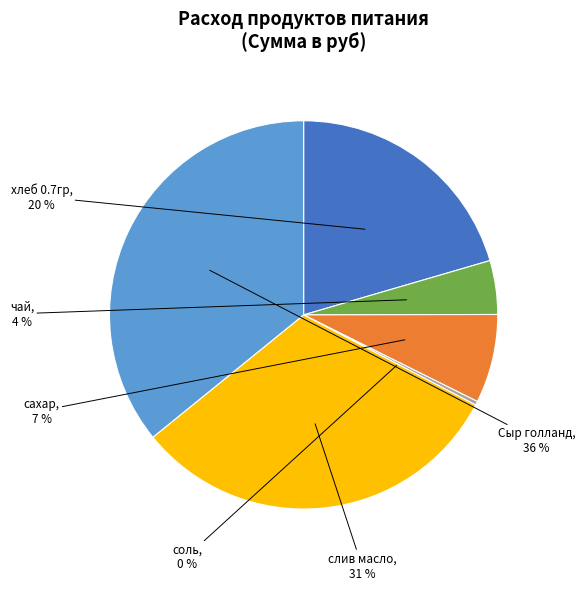

What is the smallest slice in the pie chart?

соль